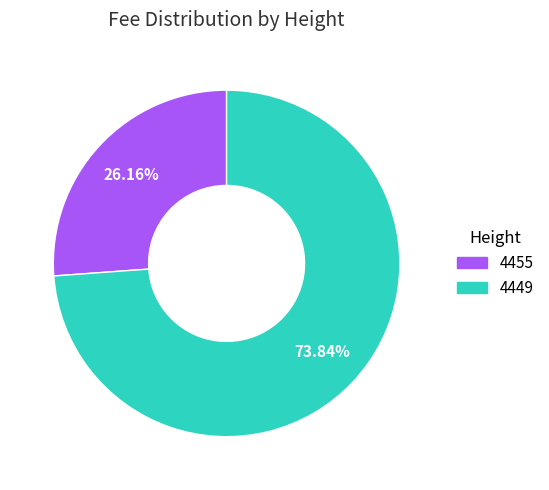

How many slices are in this pie chart?

2